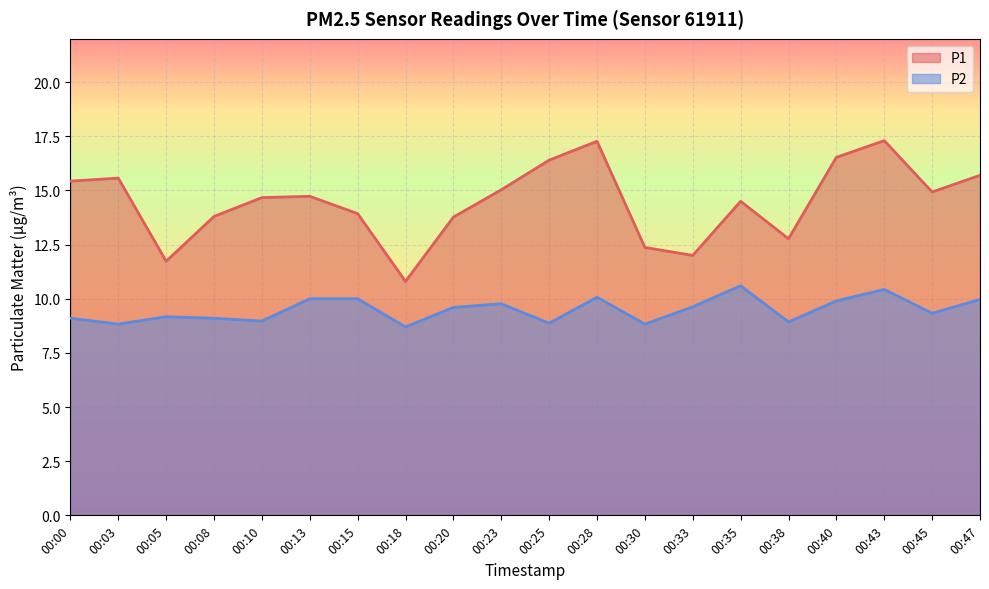

What is the value of the P2 point at the 1st from the left?

9.1